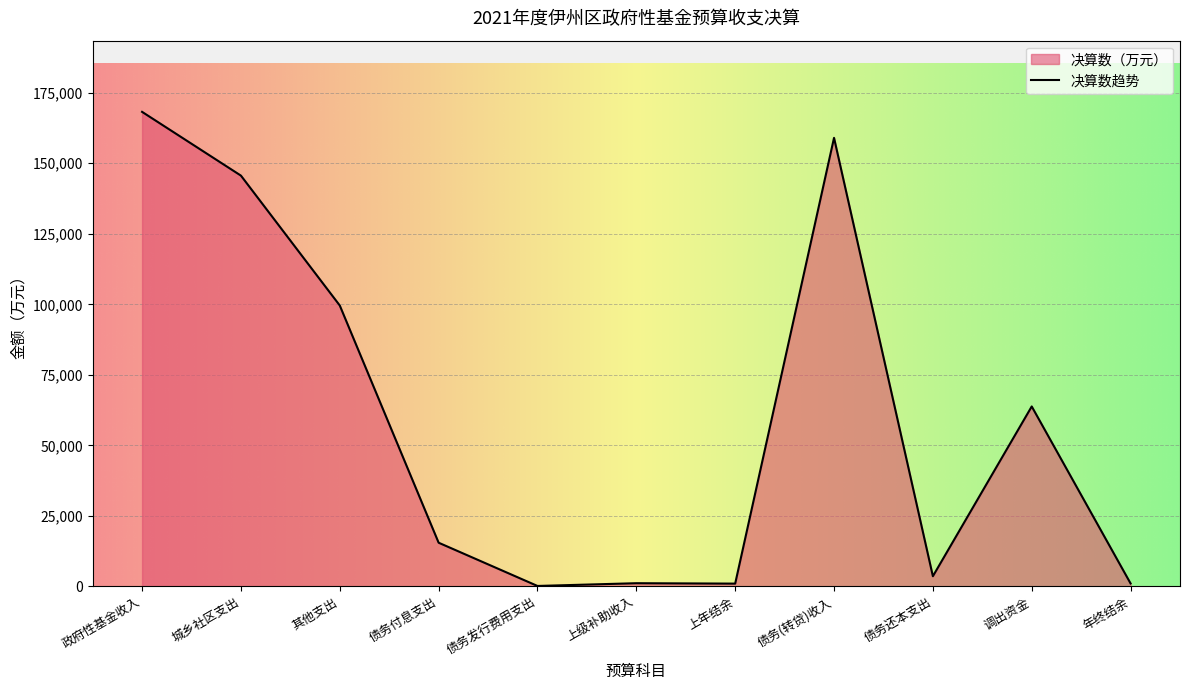

How many values are below 15507?

5